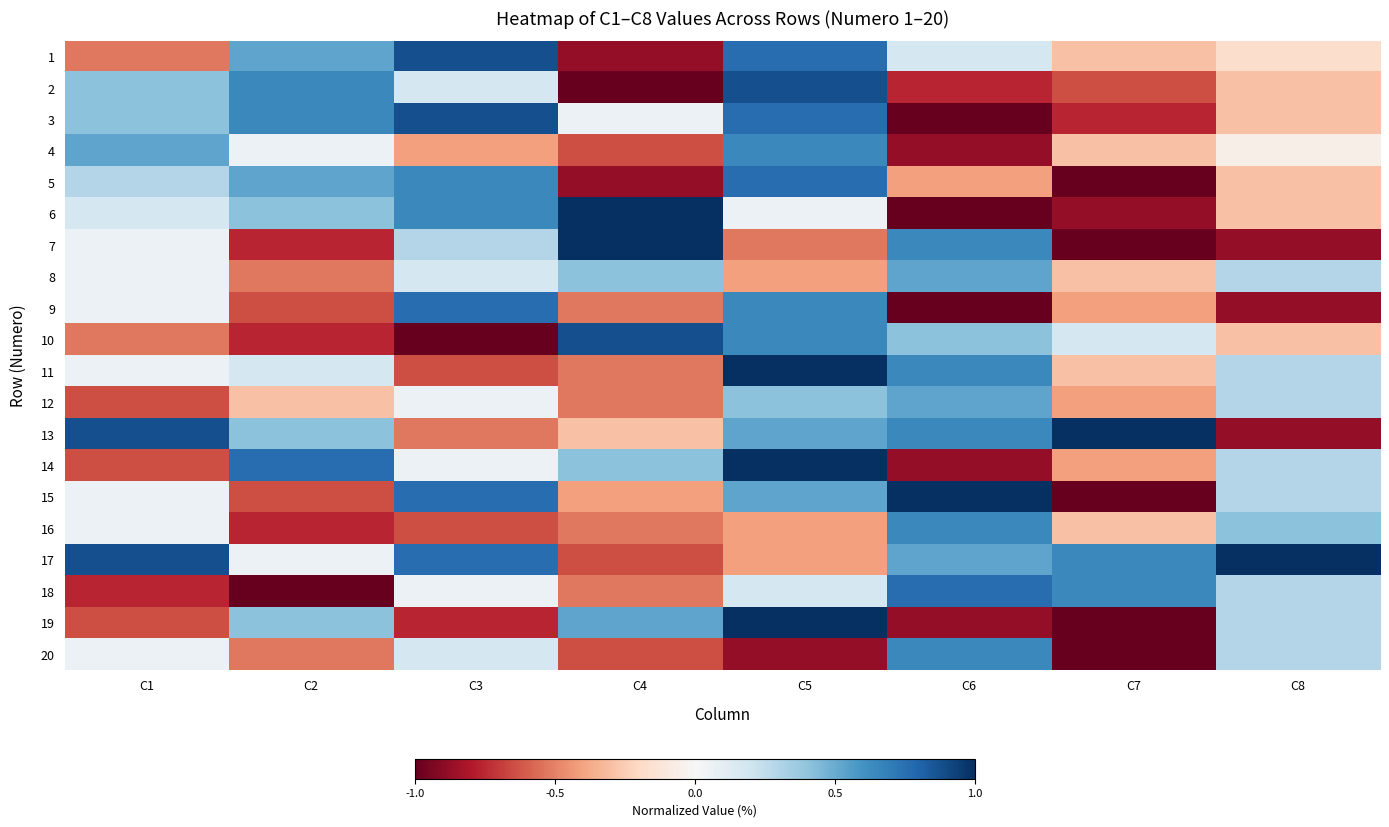

The 17 series shows 0.8 at C3. True or false?

True